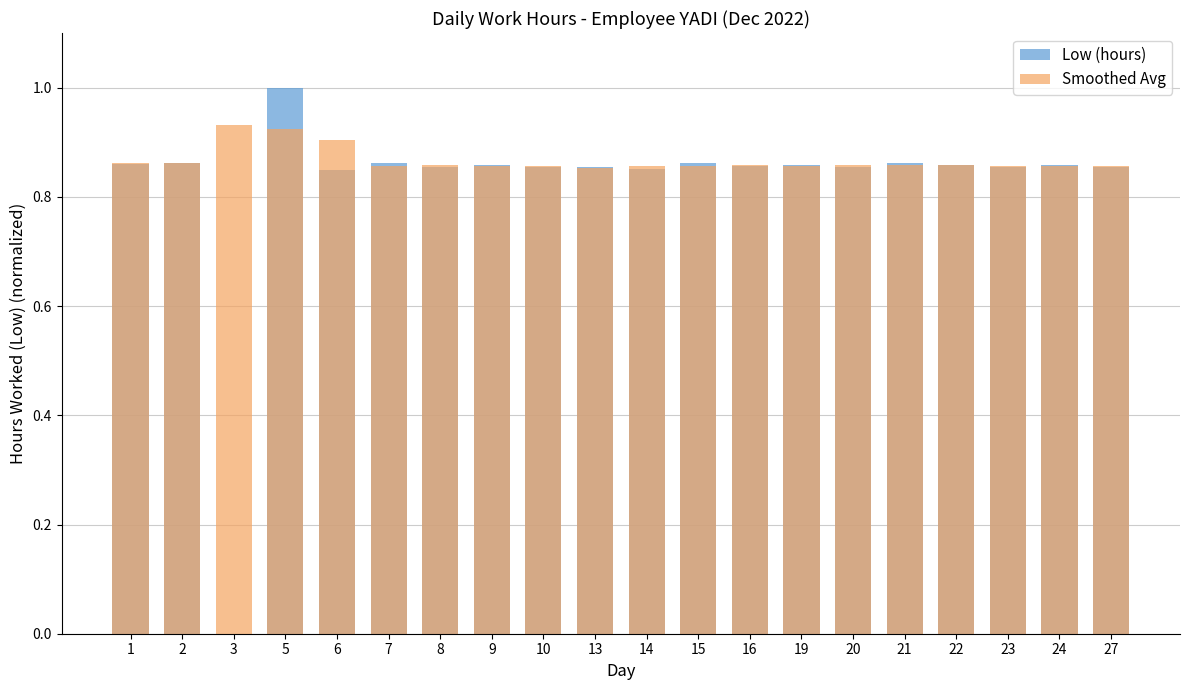

What are all the series names shown in the legend?

Low (hours), Smoothed Avg